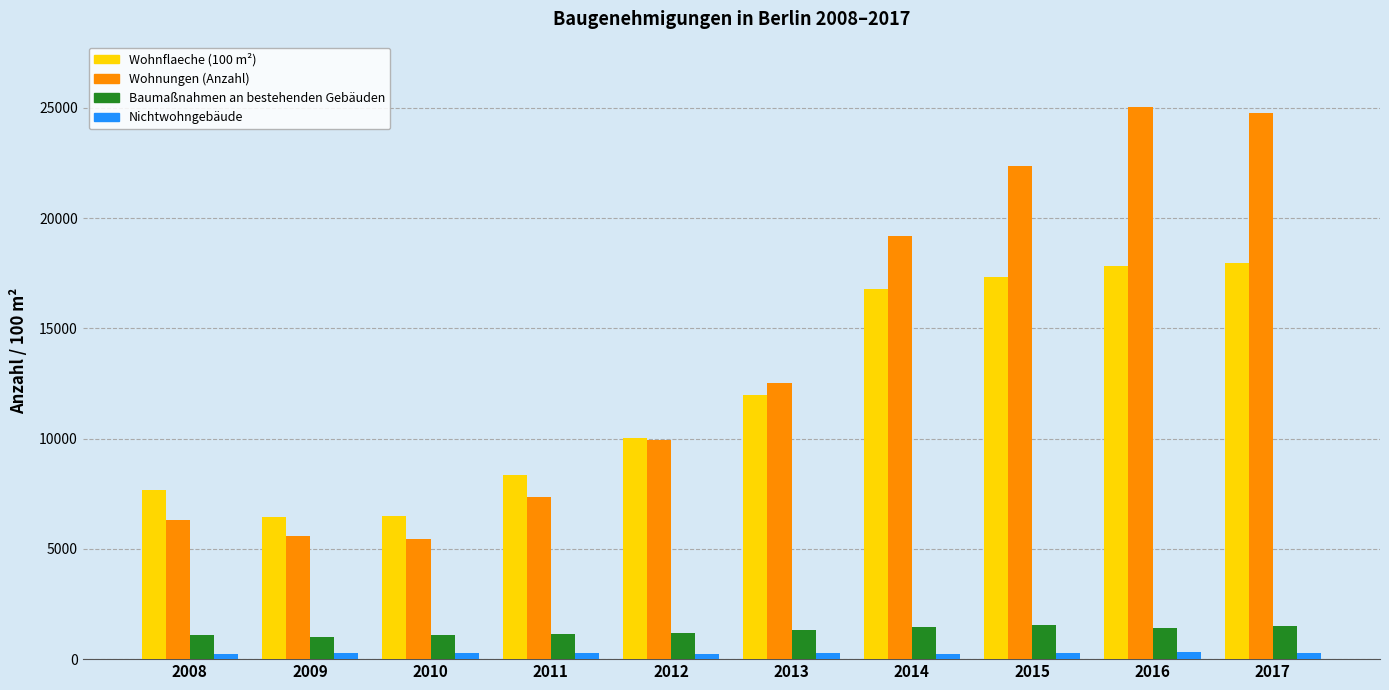

What is the value of the Baumaßnahmen an bestehenden Gebäuden bar at the 8th from the left?

1534